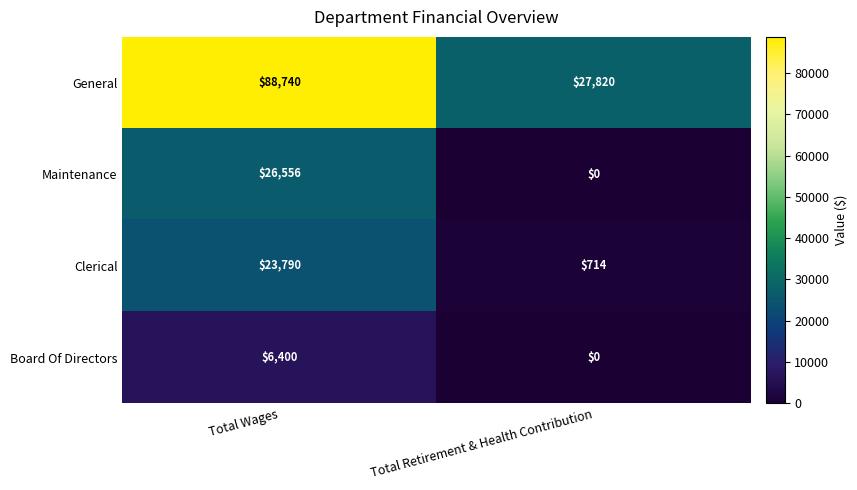

What is the difference between the maximum and minimum values in the Clerical series?

23076